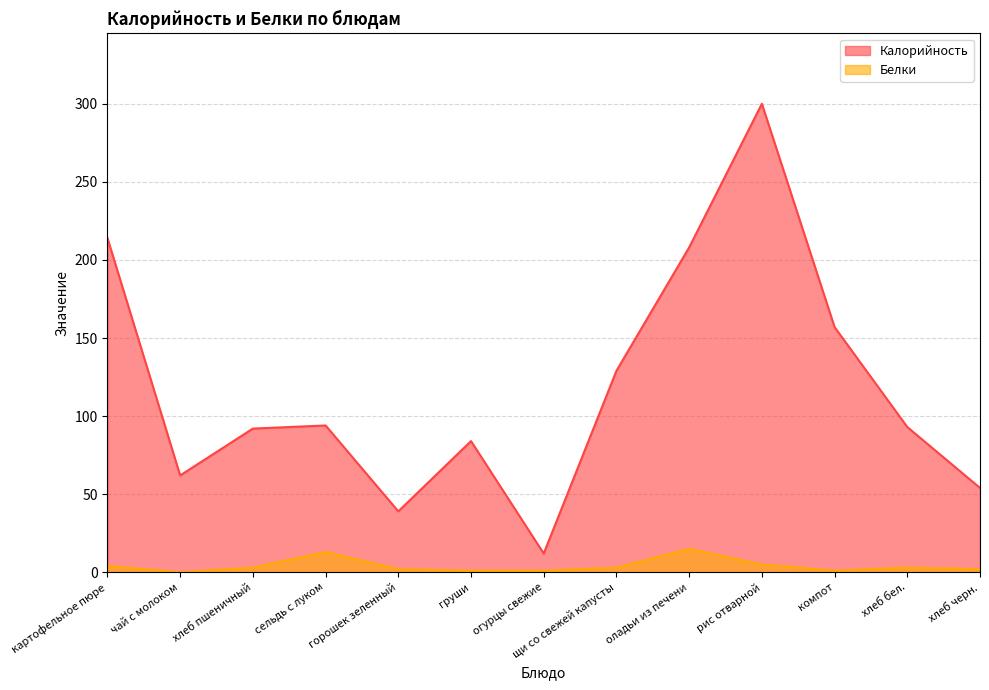

Which series has the largest total across all categories?

Калорийность